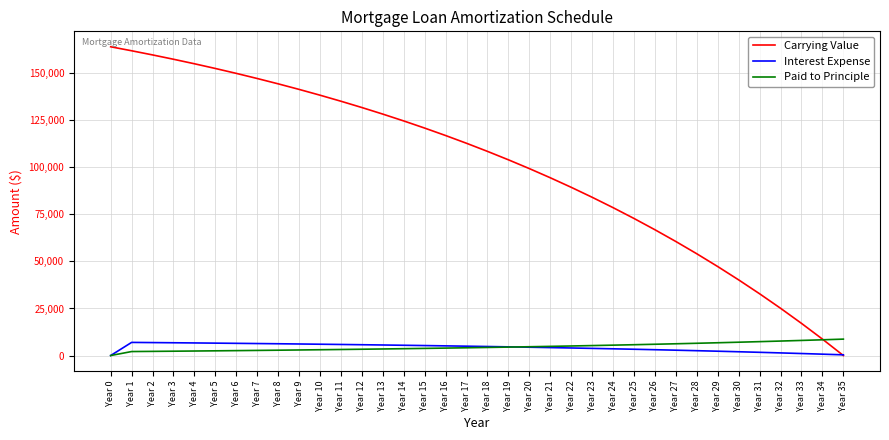

Is the value of Carrying Value at Year 10 greater than the value of Interest Expense at Year 18?

Yes